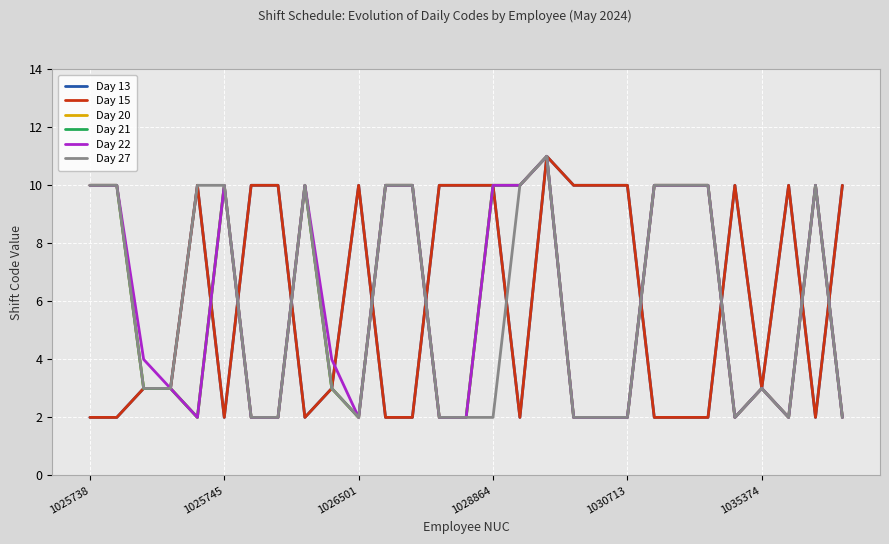

Reading left to right, extract all data points from this chart.

Day 13: 2	2	3	3	10	2	10	10	2	3	10	2	2	10	10	10	2	11	10	10	10	2	2	2	10	3	10	2	10
Day 15: 2	2	3	3	10	2	10	10	2	3	10	2	2	10	10	10	2	11	10	10	10	2	2	2	10	3	10	2	10
Day 20: 10	10	3	3	2	10	2	2	10	3	2	10	10	2	2	10	10	11	2	2	2	10	10	10	2	3	2	10	2
Day 21: 10	10	3	3	2	10	2	2	10	3	2	10	10	2	2	10	10	11	2	2	2	10	10	10	2	3	2	10	2
Day 22: 10	10	4	3	2	10	2	2	10	4	2	10	10	2	2	10	10	11	2	2	2	10	10	10	2	3	2	10	2
Day 27: 10	10	3	3	10	10	2	2	10	3	2	10	10	2	2	2	10	11	2	2	2	10	10	10	2	3	2	10	2